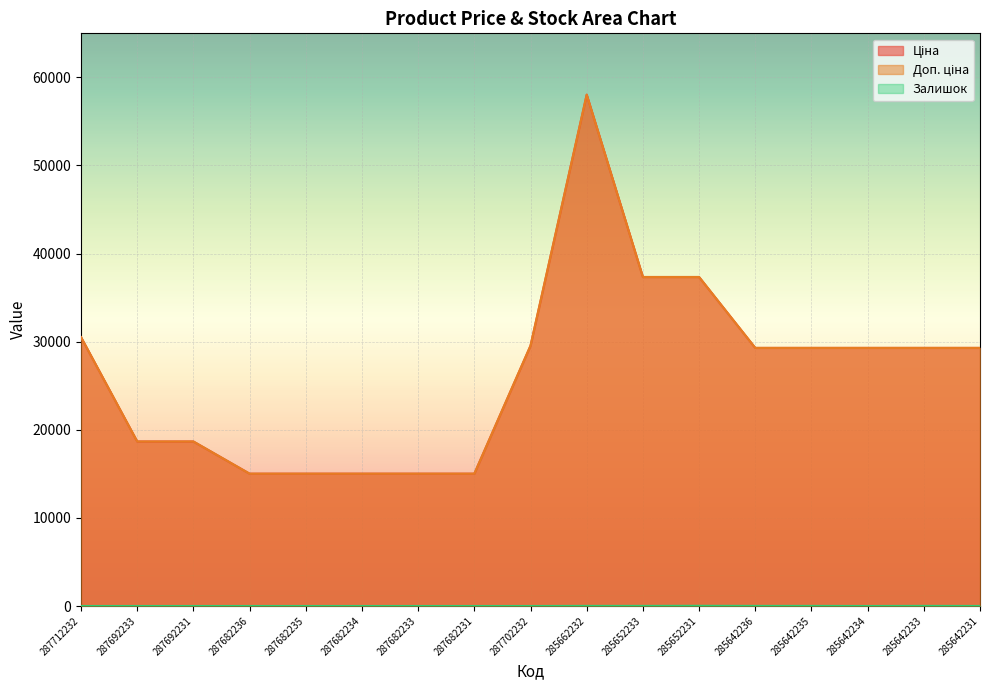

True or false: Залишок has a value of 7.5 at 285662232.

False